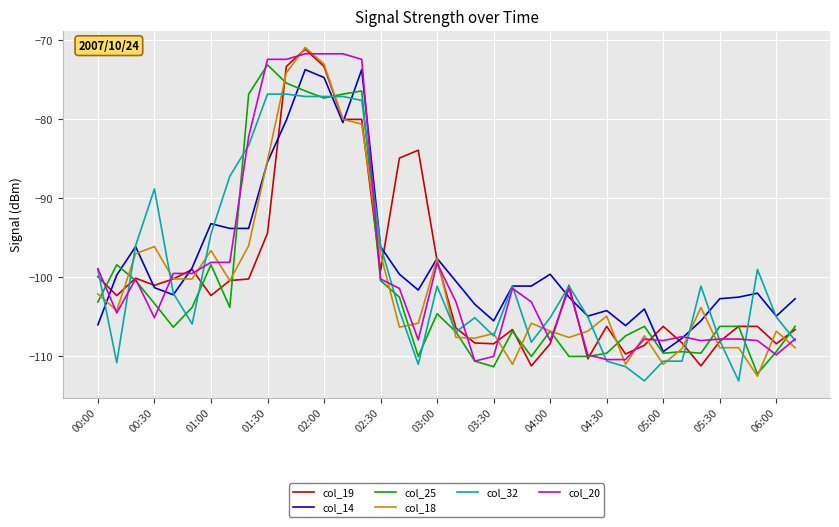

What is the minimum value for col_19?

-111.2